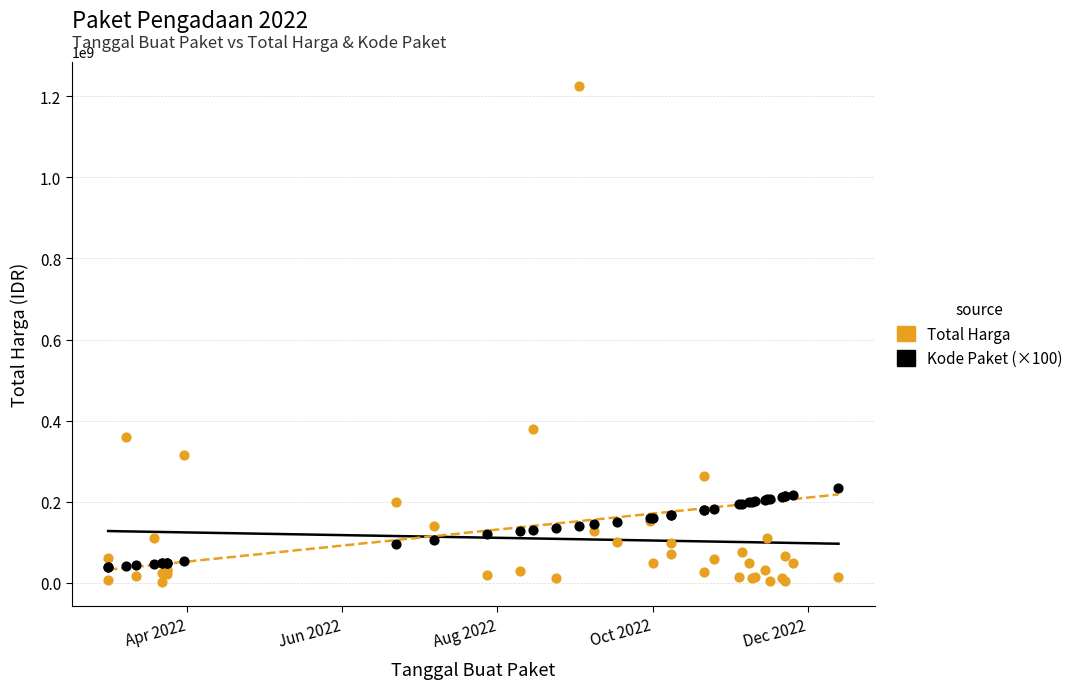

Which series reaches the maximum Y coordinate?

Total Harga